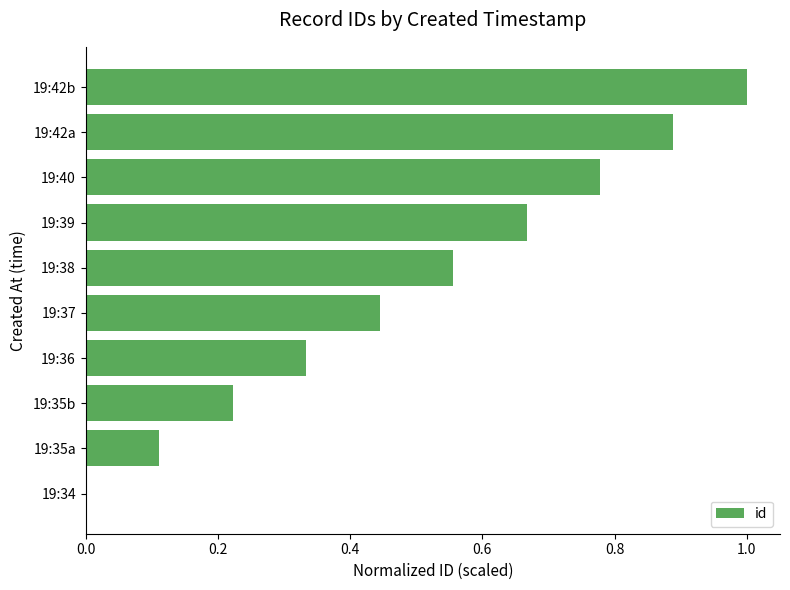

True or false: the data shows 0.0 at 19:34.

True